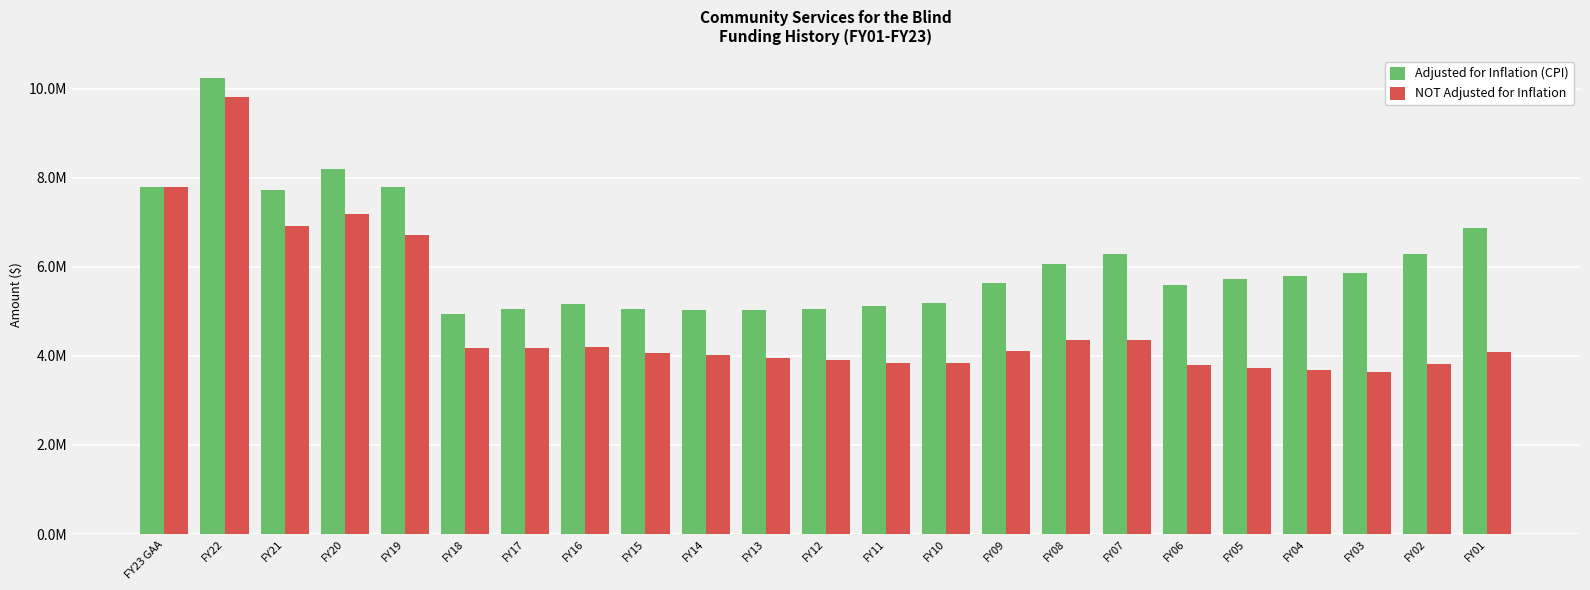

How many values in the Adjusted for Inflation (CPI) series are below 5720824?

11